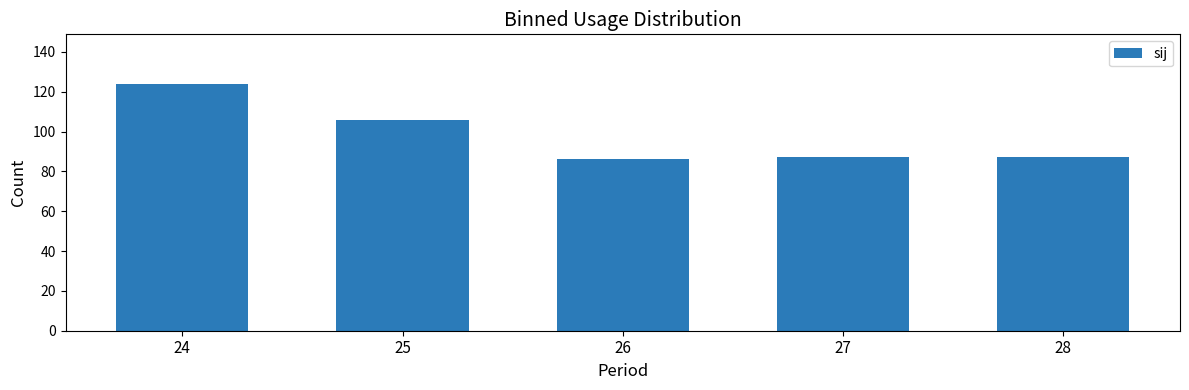

Which has a higher value, 24 or 25?

24